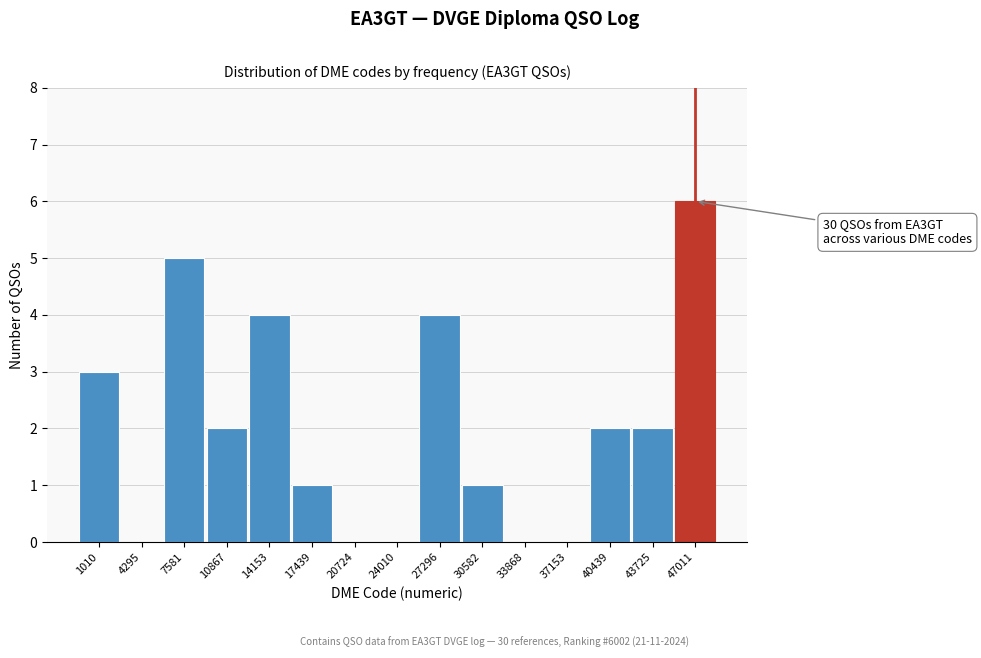

Reading left to right, list all the values displayed in this chart.

1010=3	4295=0	7581=5	10867=2	14153=4	17439=1	20724=0	24010=0	27296=4	30582=1	33868=0	37153=0	40439=2	43725=2	47011=6